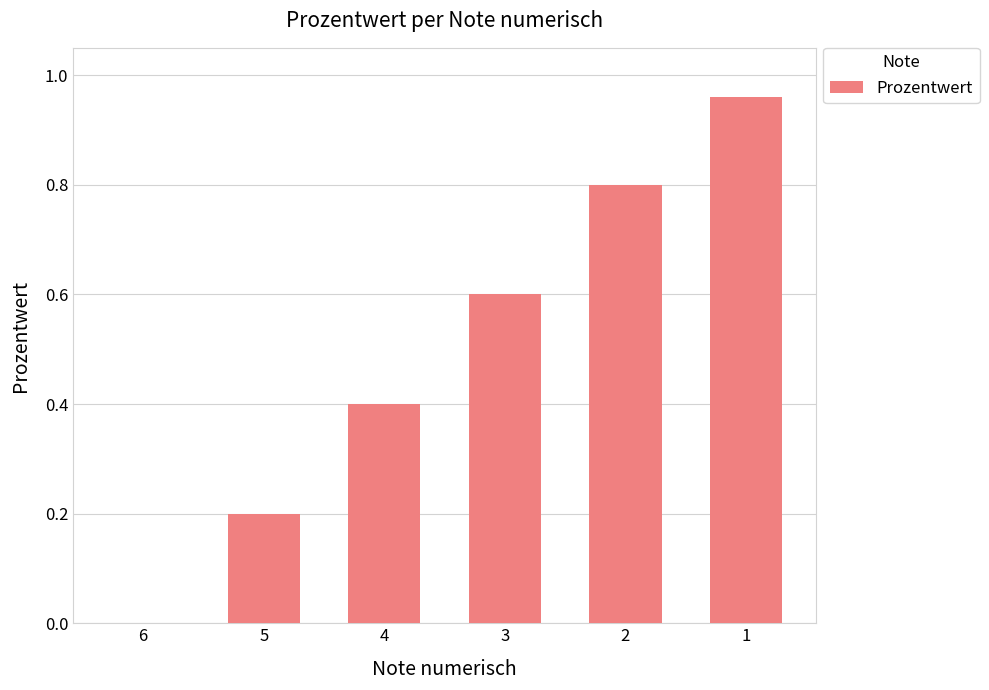

True or false: the data shows 0.6 at 3.

True